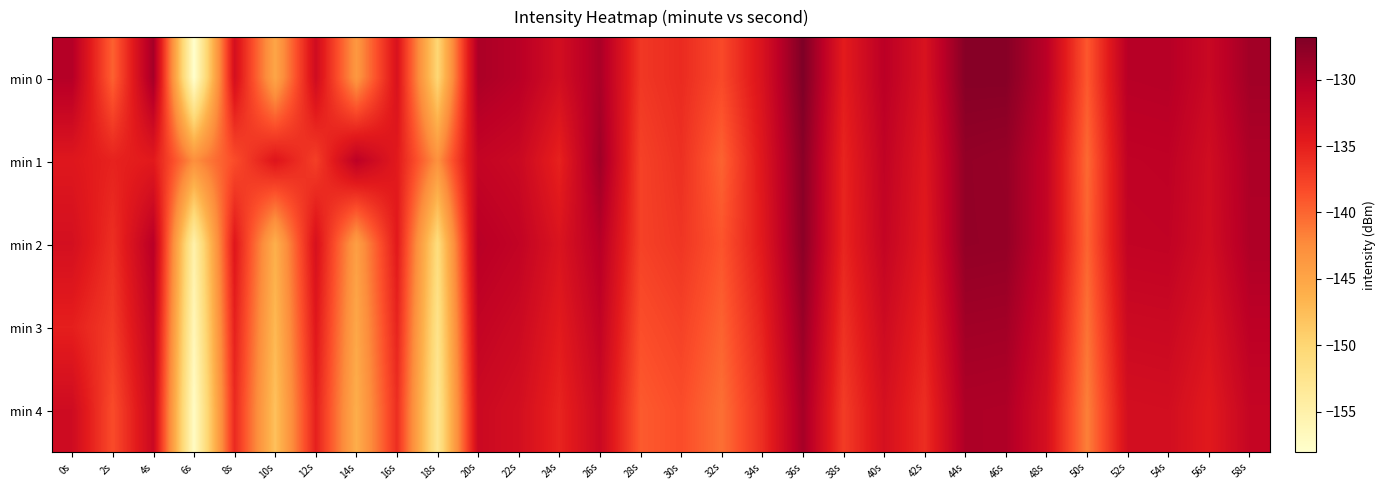

Count the number of data series in this chart.

5